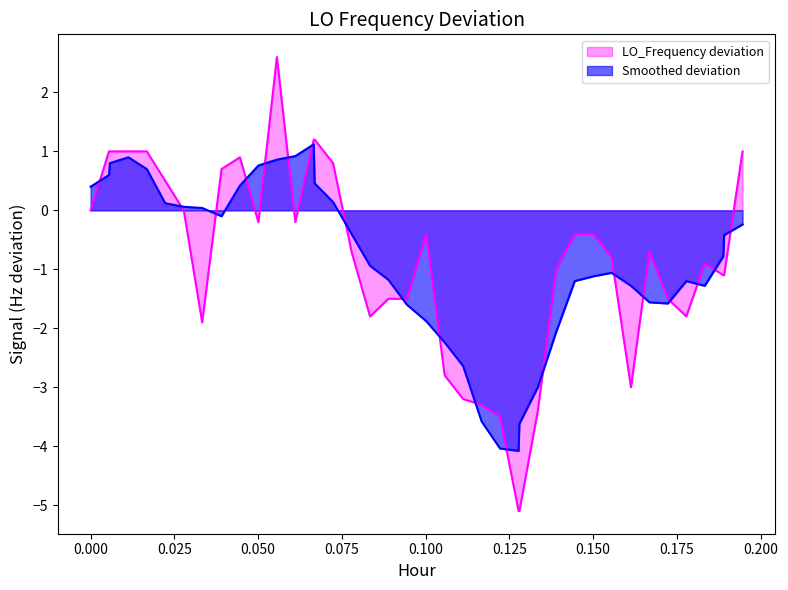

Rank the series by their maximum value, from lowest to highest.

Smoothed deviation, LO_Frequency deviation